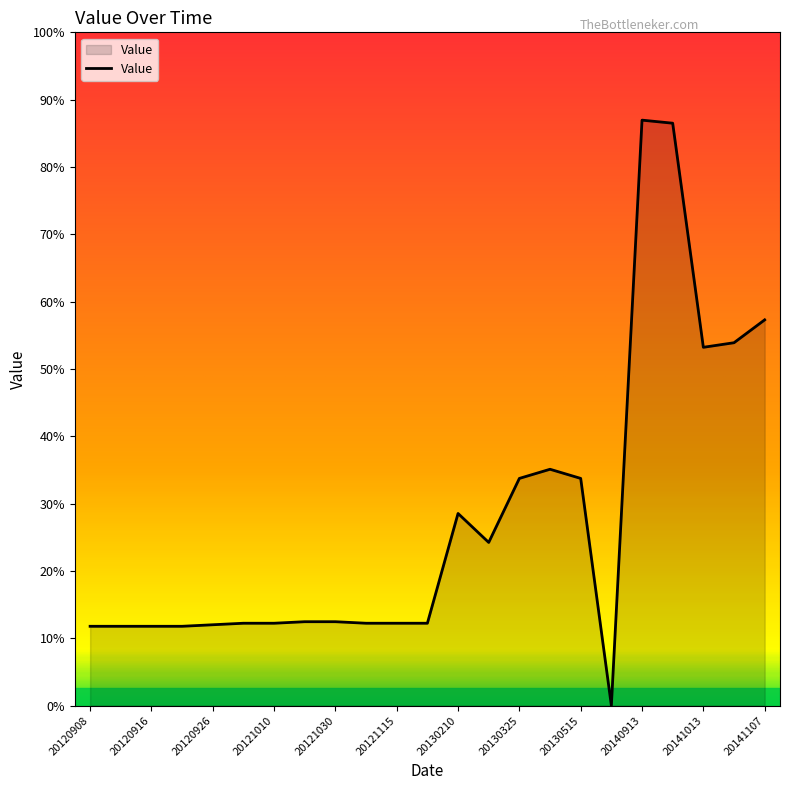

Does the chart display data point markers on the line(s)?

No